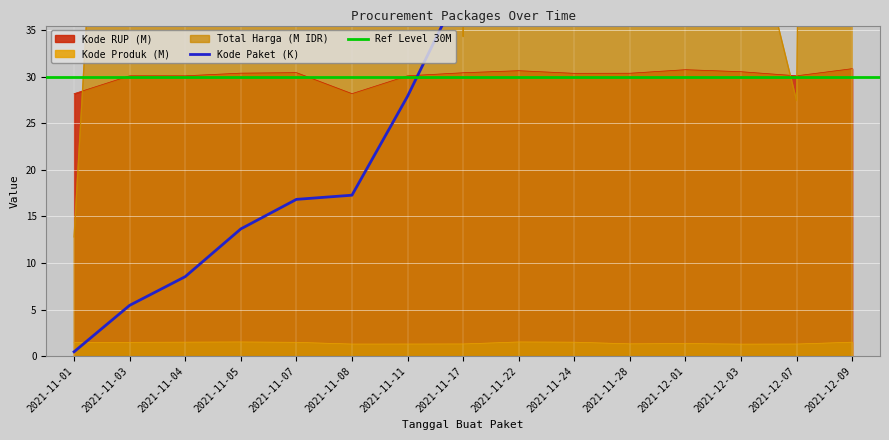

Which series ends up on top after the final intersection of Total Harga and Kode RUP?

Total Harga